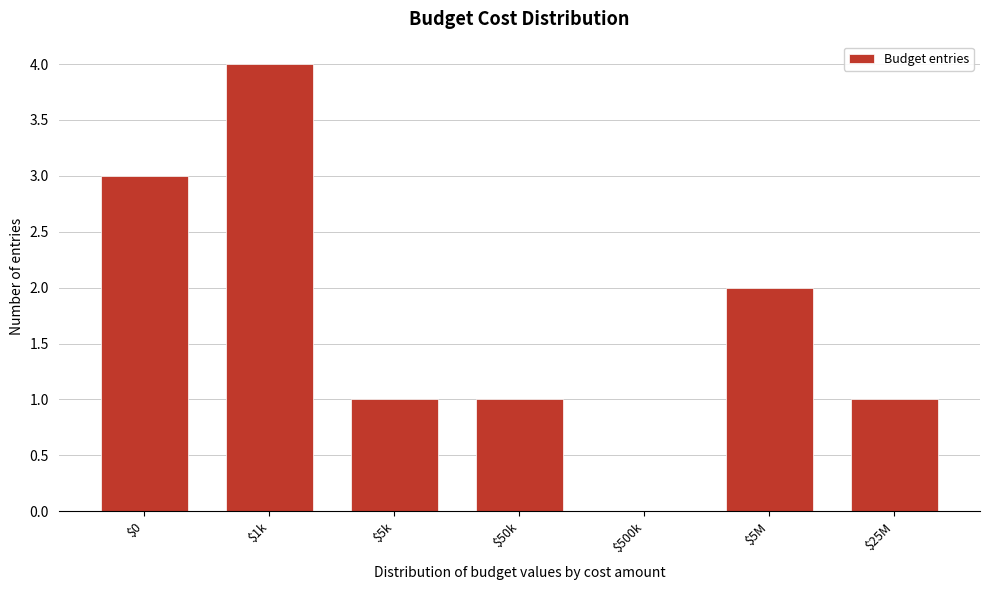

What is the sum of all values?

12